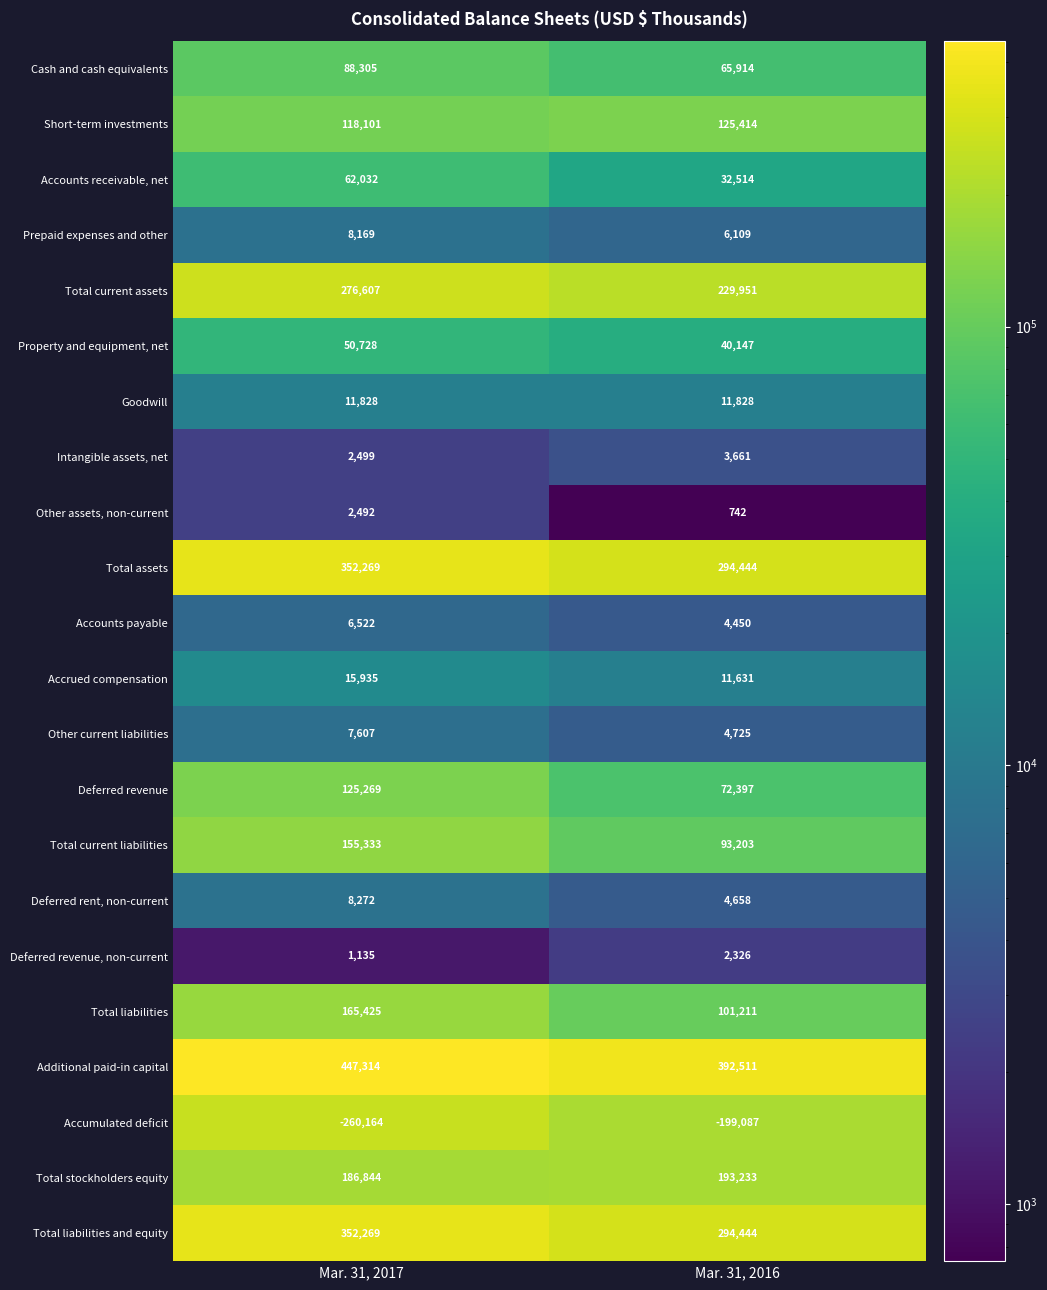

List the labels in order of Total assets value, largest first.

Mar. 31, 2017, Mar. 31, 2016